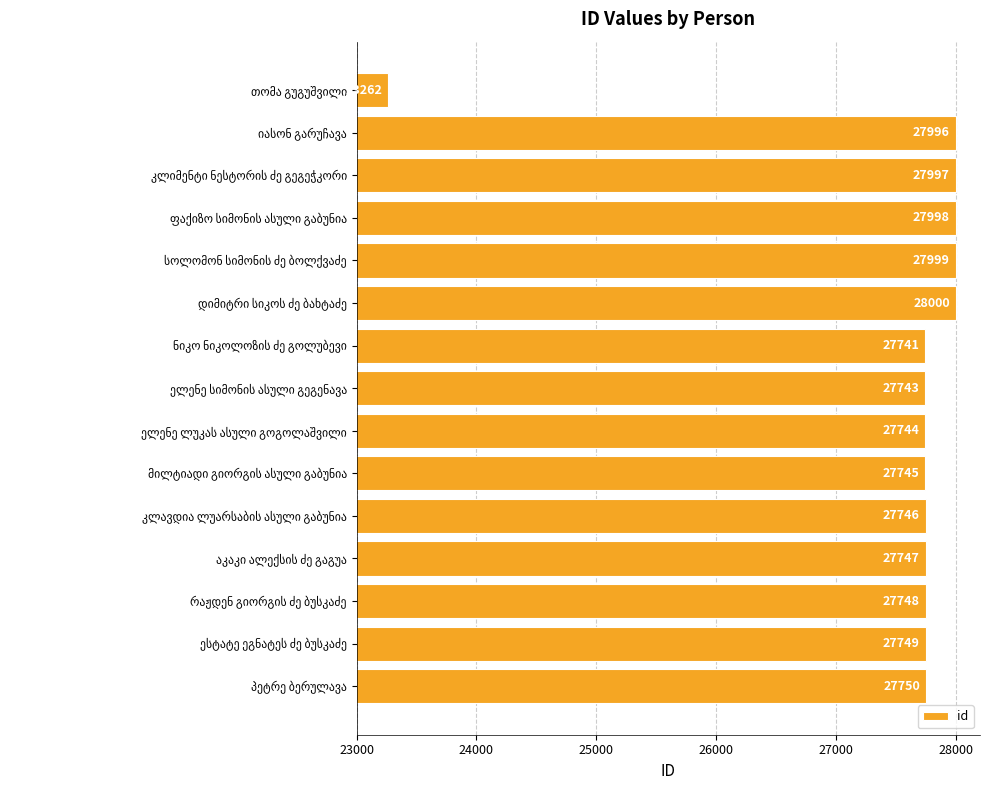

What is the difference between the second highest and second lowest values?

258